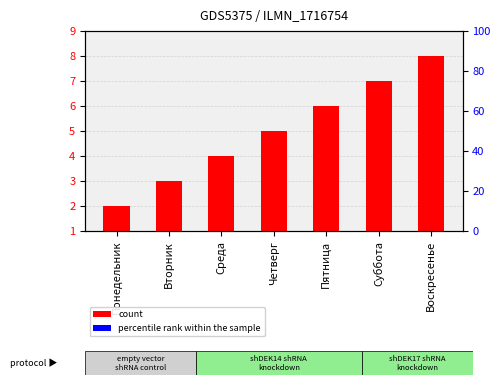

Which series has the largest range (max minus min)?

count